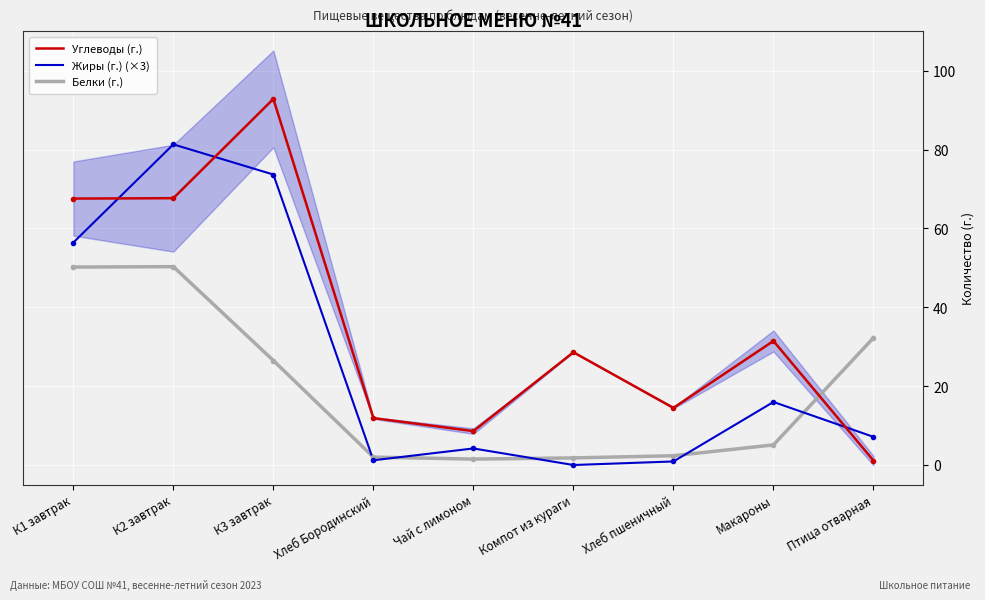

Which series has the largest range (max minus min)?

Углеводы (г.)